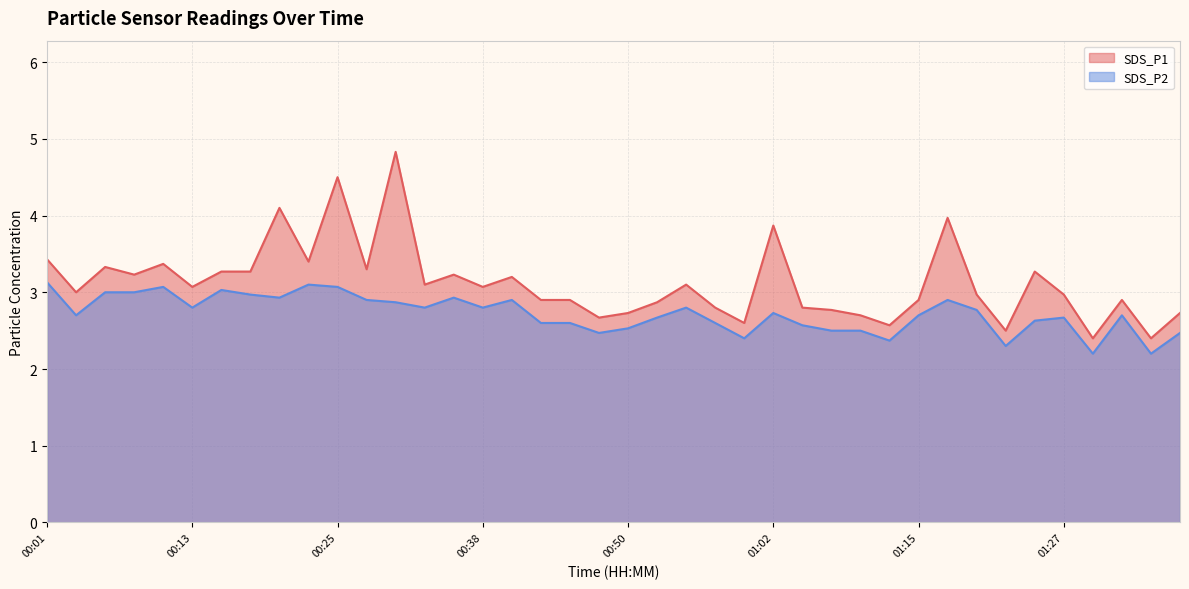

True or false: SDS_P1 and SDS_P2 cross at least once.

False